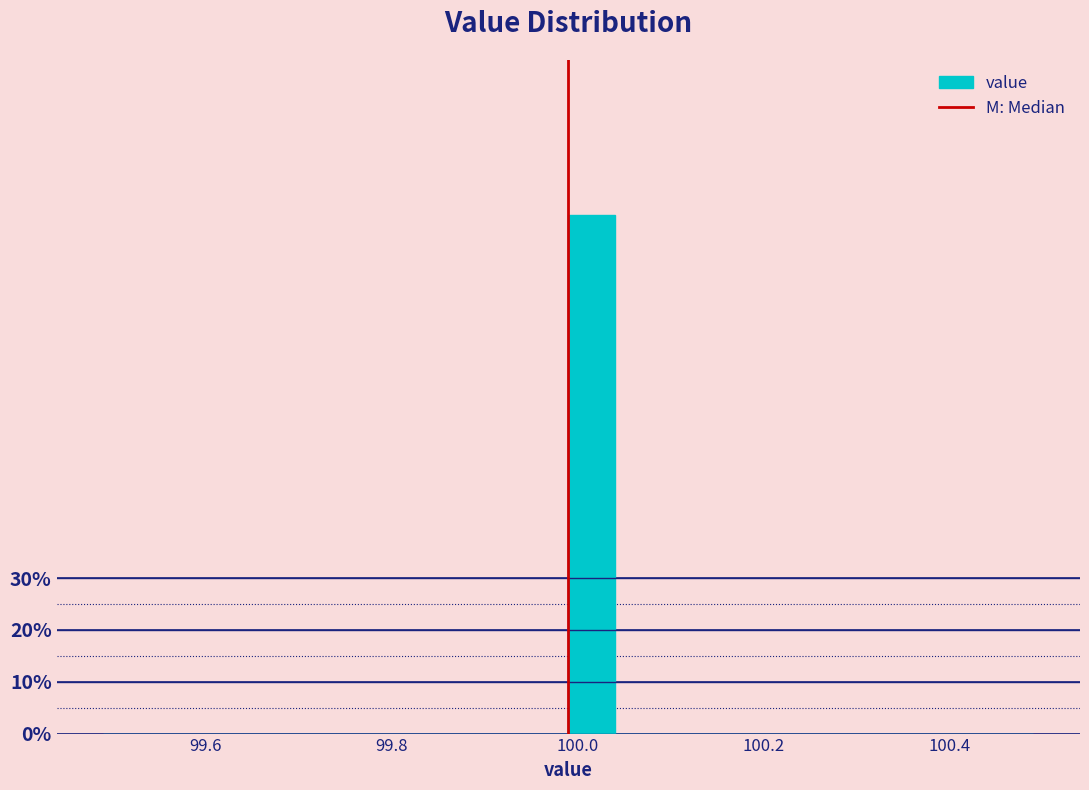

Read against the x-axis, roughly where is the centre of the tallest bar?

100.02